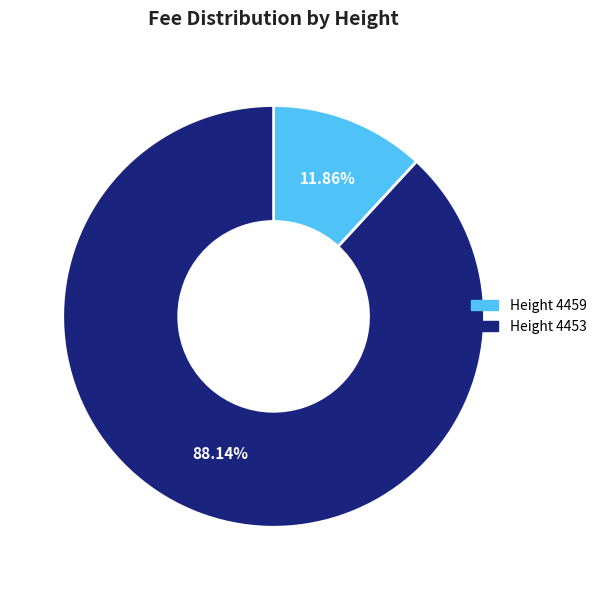

To the nearest percent, what is the average slice percentage?

50%